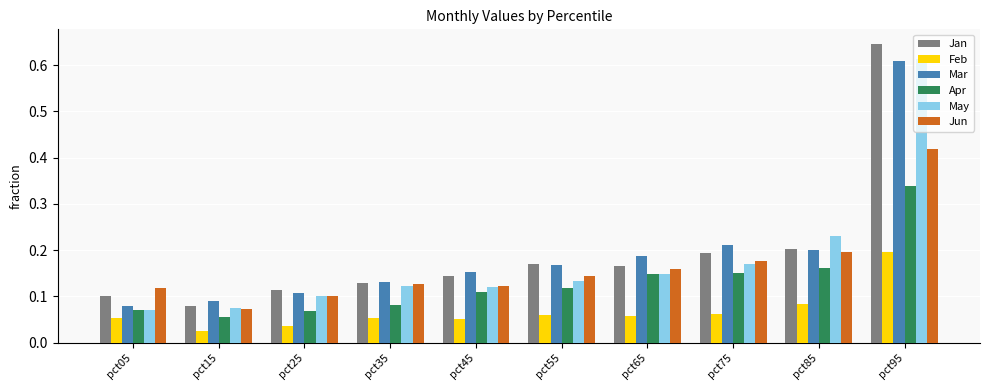

What is the sum of all Jan values?

1.9